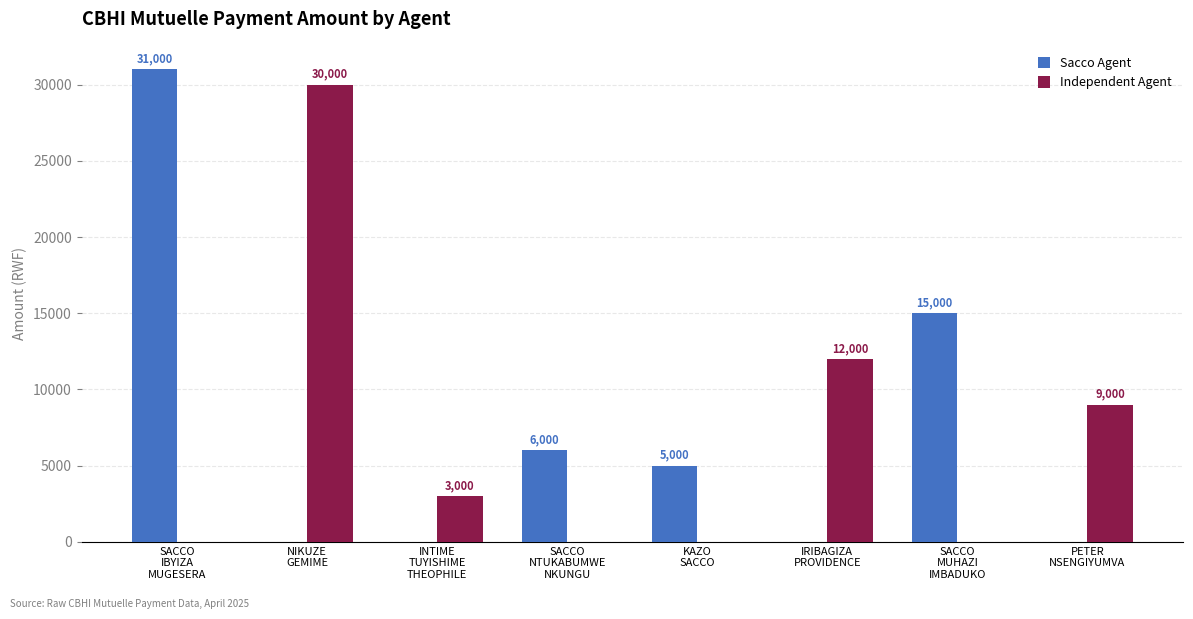

Which series has the largest total across all categories?

Sacco Agent